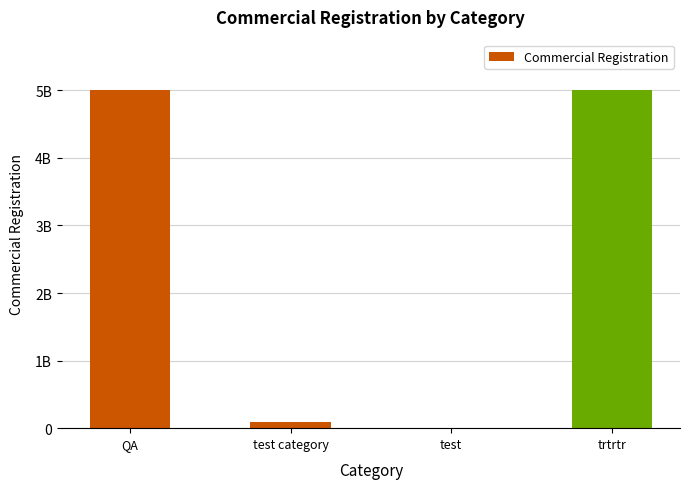

Which category has the lowest value across all series?

test